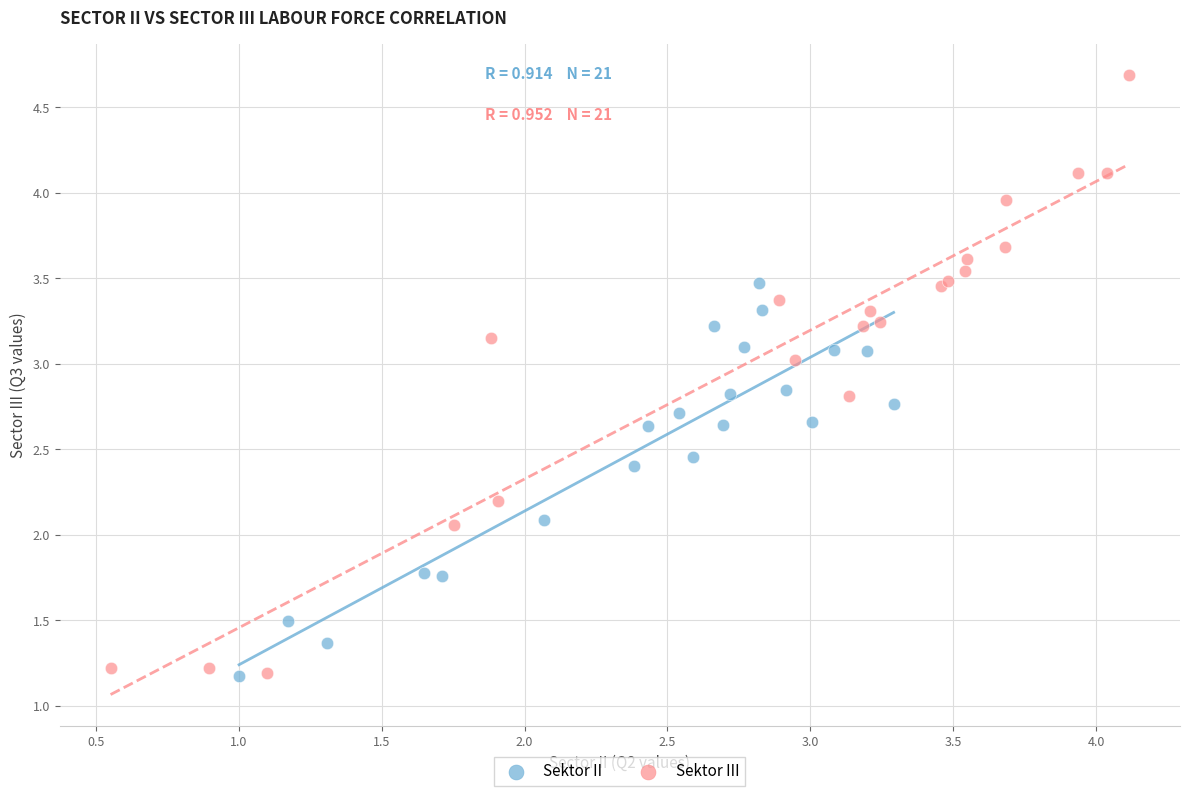

Which series reaches the maximum Y coordinate?

Sektor III